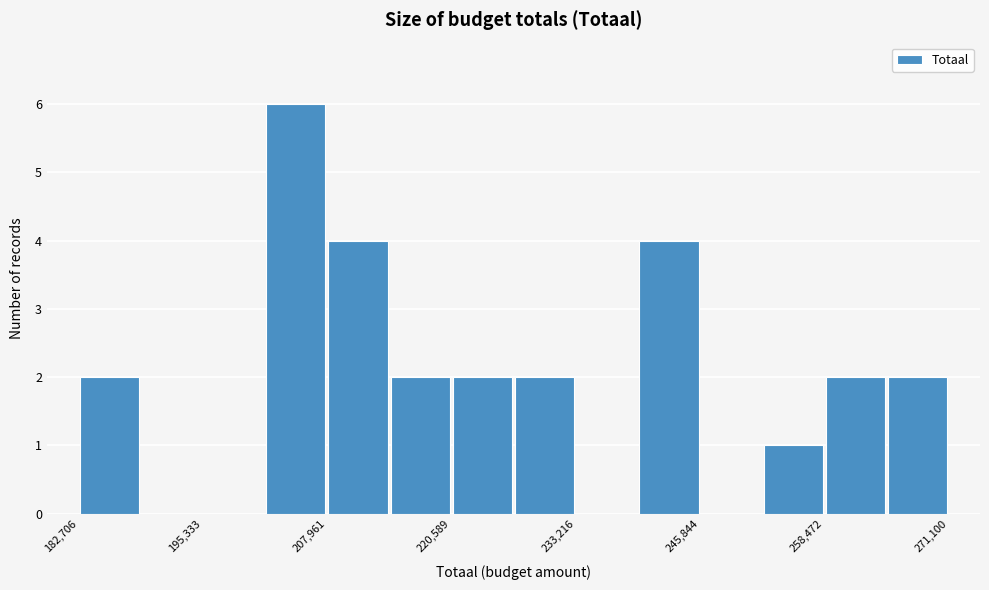

Around what value on the x-axis is the tallest bar? Give the approximate position of its centre, as read against the axis.

204000